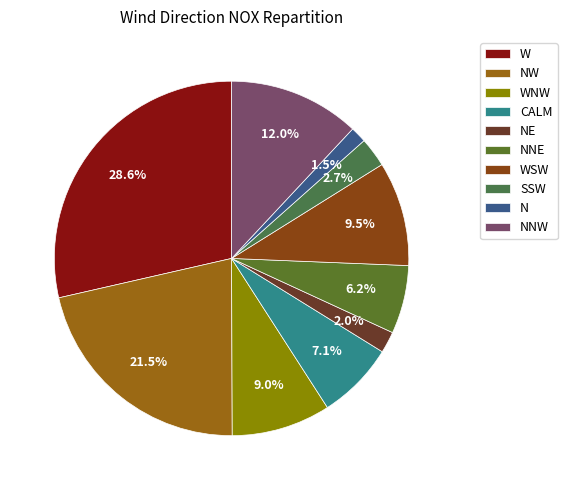

What percentage is the SSW slice, to the nearest percent?

3%